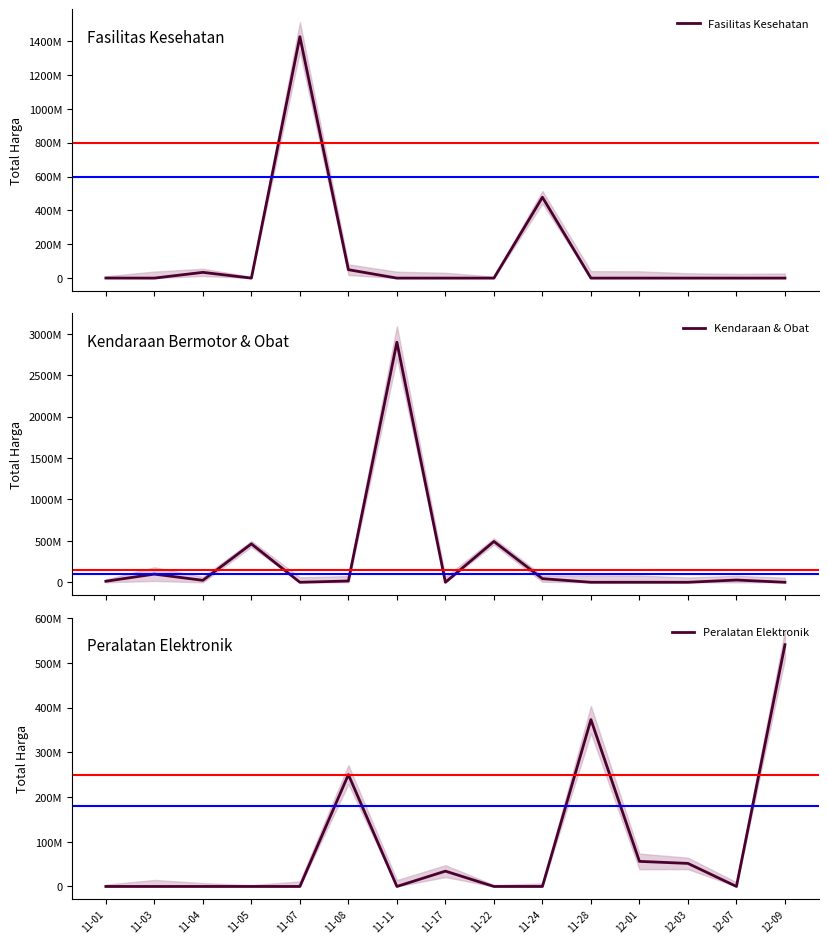

What is the difference between the highest and lowest values at 12-01?

56152800